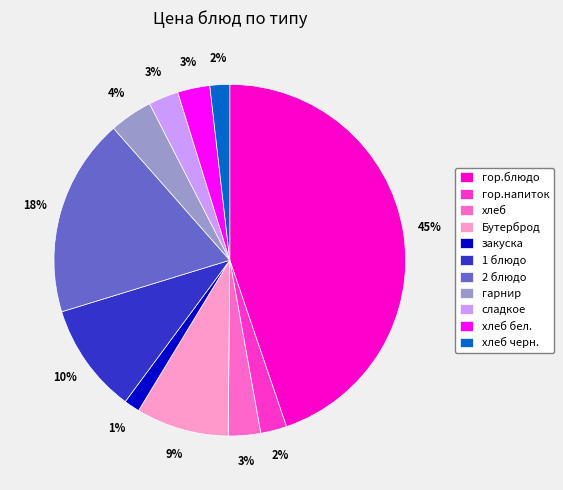

How many slices are in this pie chart?

11